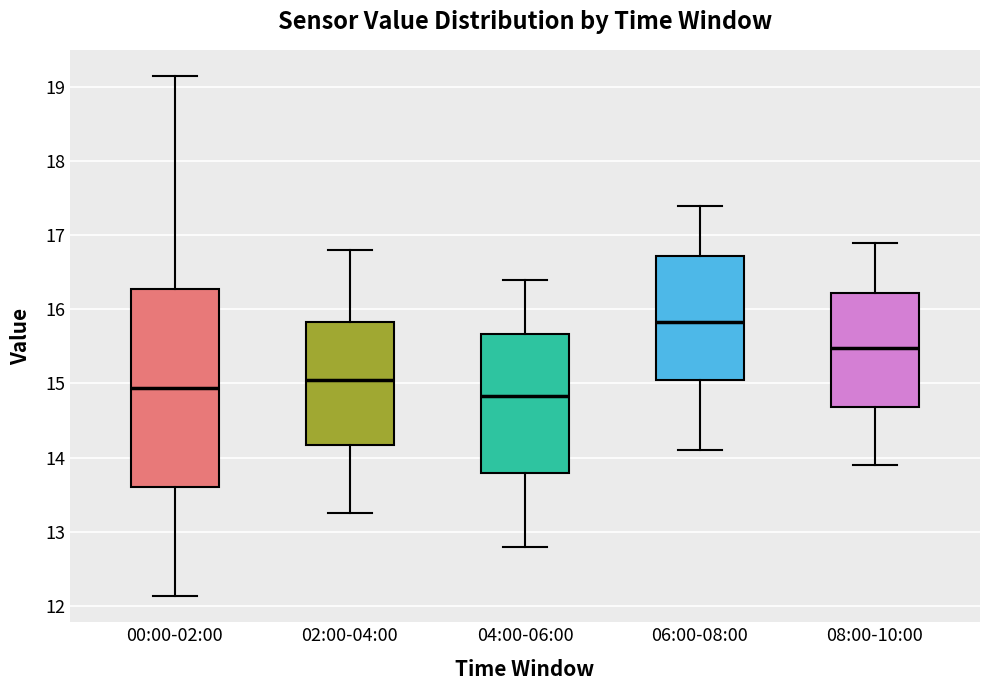

Which box's median line is the highest?

06:00-08:00